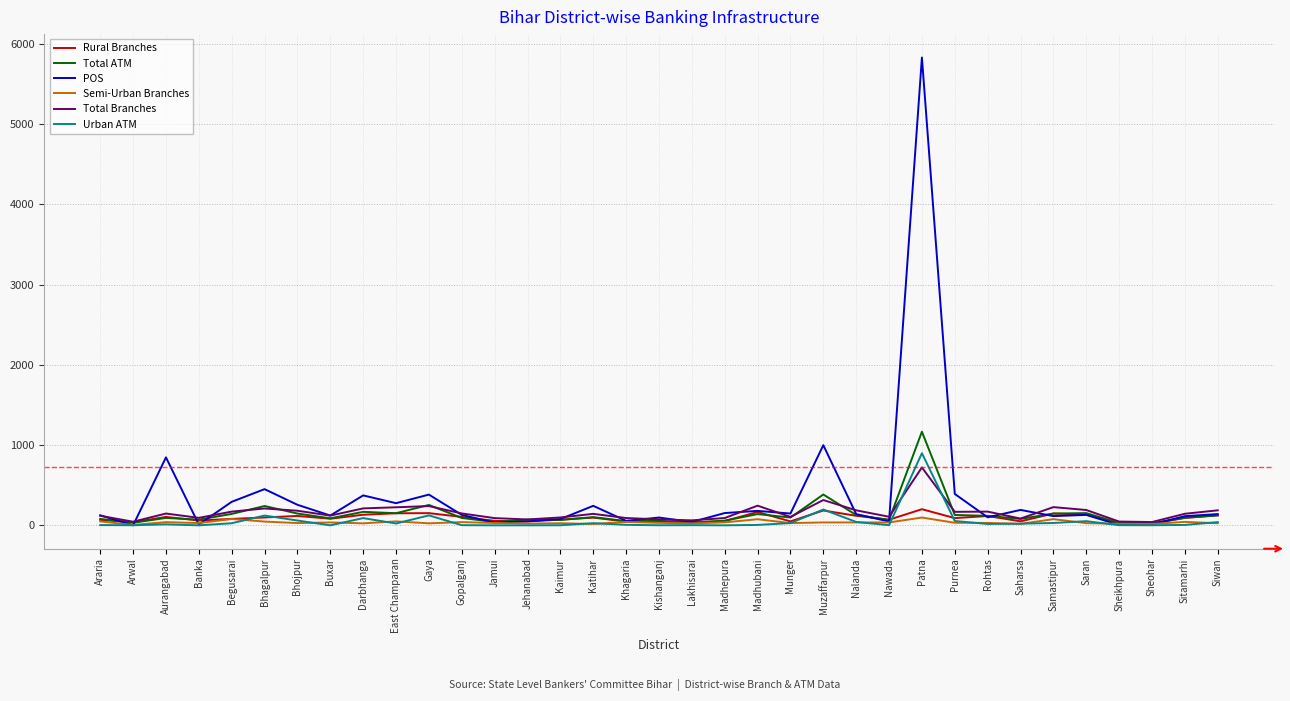

What are all the series names shown in the legend?

Rural Branches, Total ATM, POS, Semi-Urban Branches, Total Branches, Urban ATM